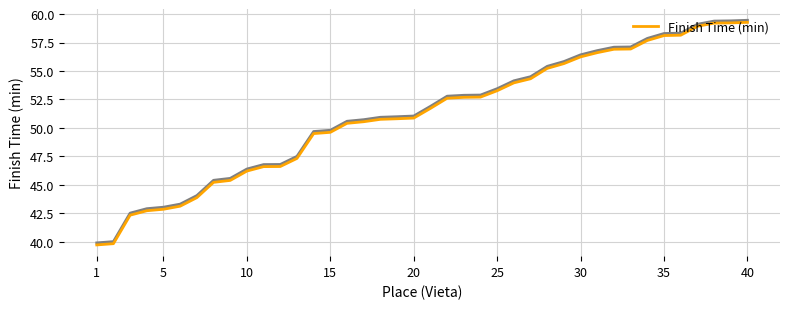

What is the maximum value shown in the chart?

59.3